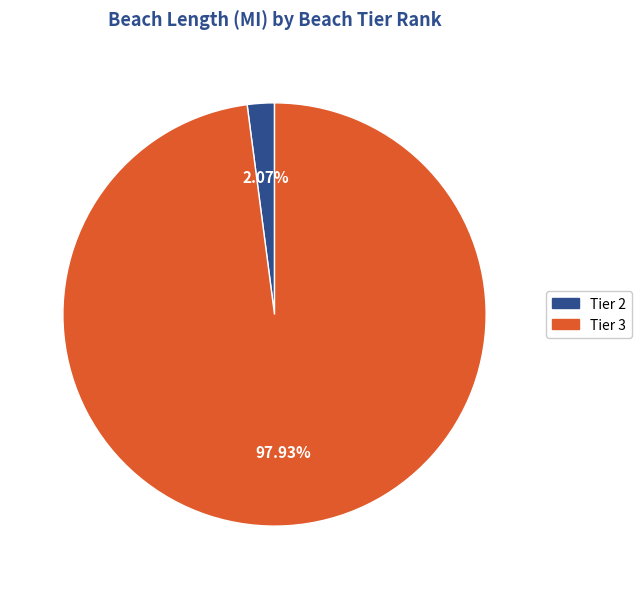

Is there any slice that represents more than half of the pie?

Yes